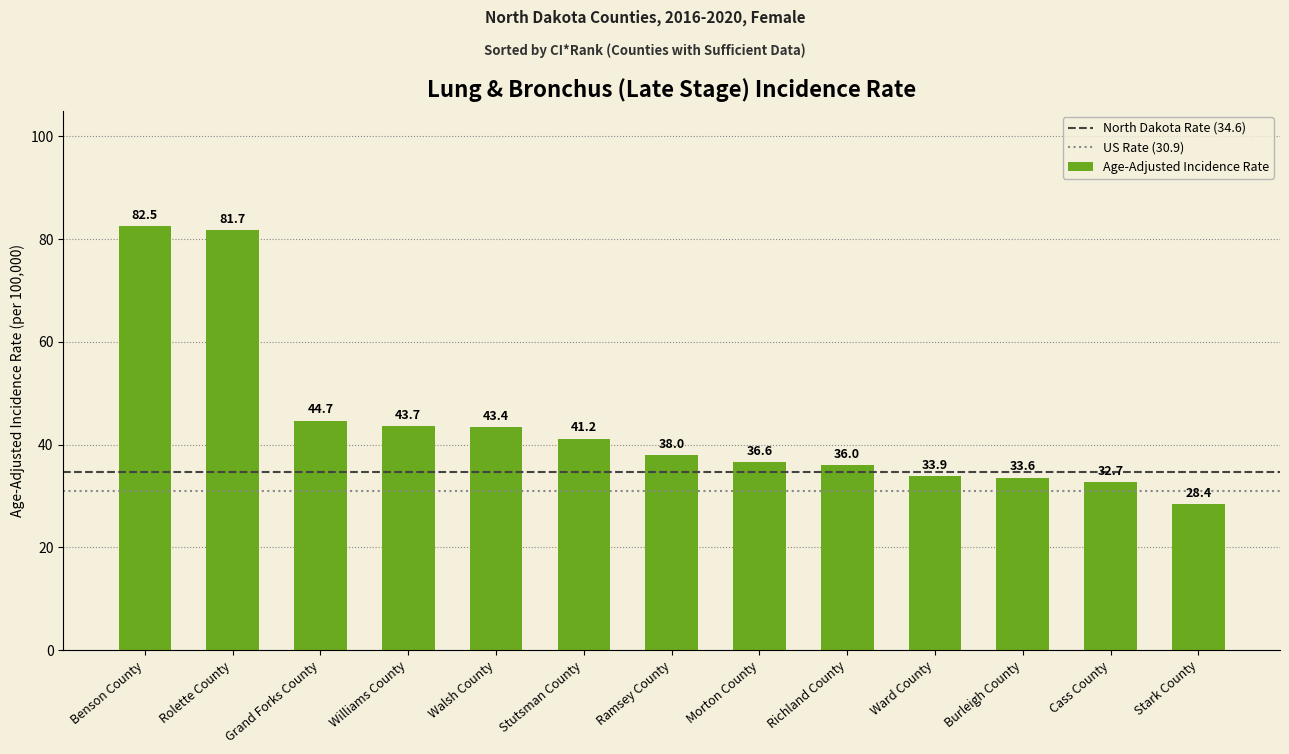

What is the minimum value shown in the chart?

28.4